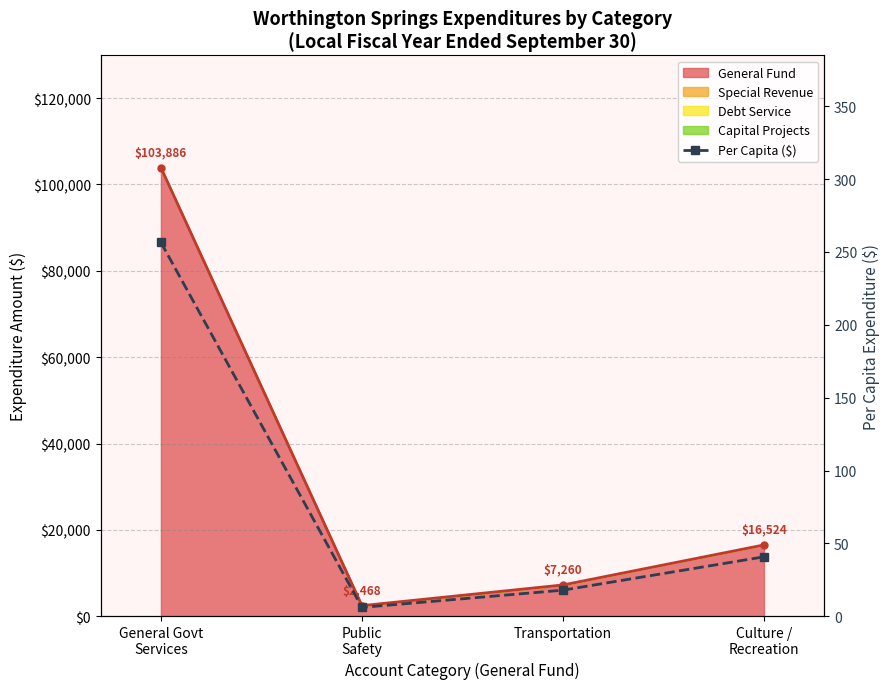

Is it true that the value at Public
Safety is 6.1?

True